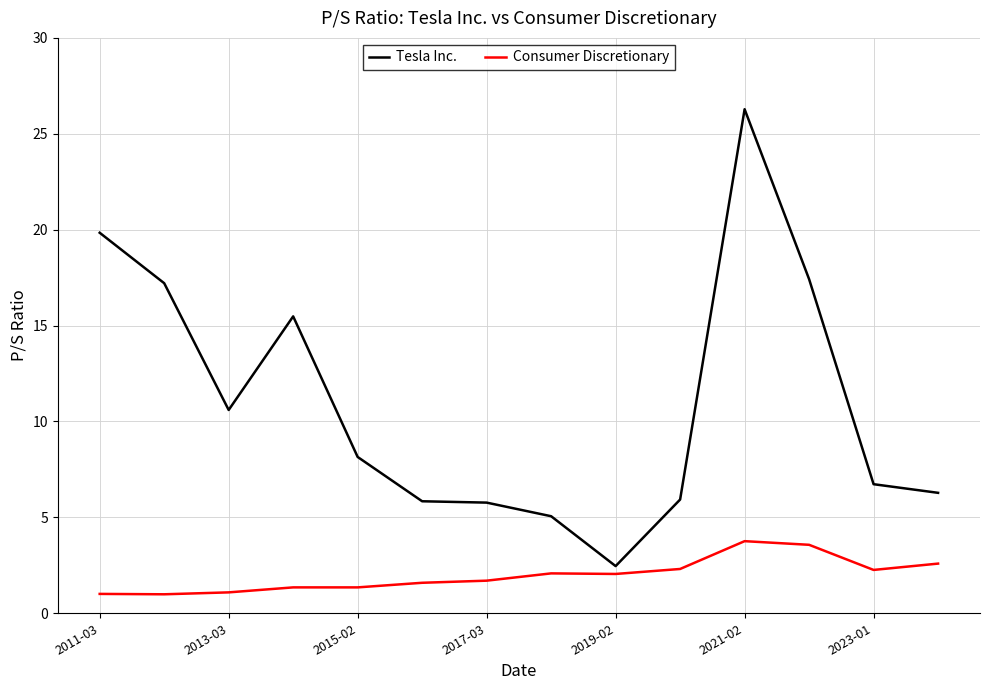

What are all the series names shown in the legend?

Tesla Inc., Consumer Discretionary